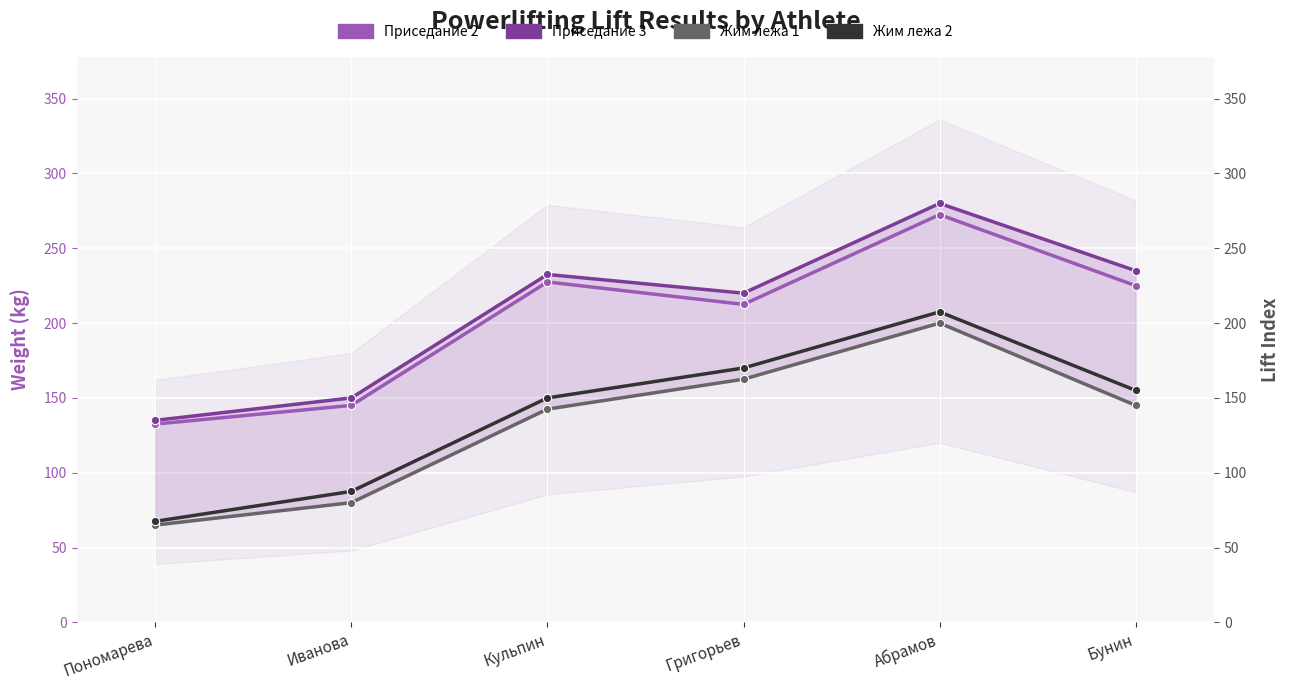

The Приседание 2 series shows 145.0 at Иванова. True or false?

True